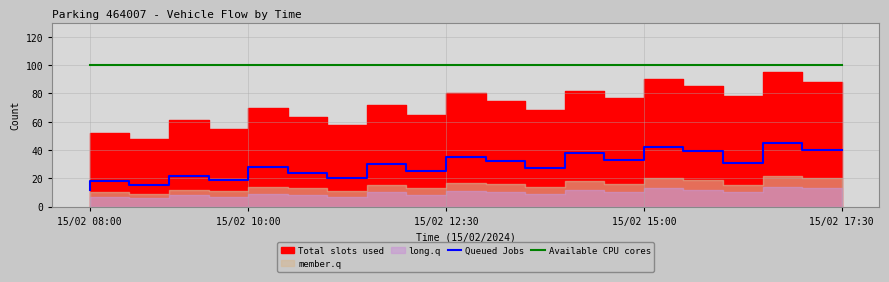

True or false: Queued Jobs and Available CPU cores cross at least once.

False